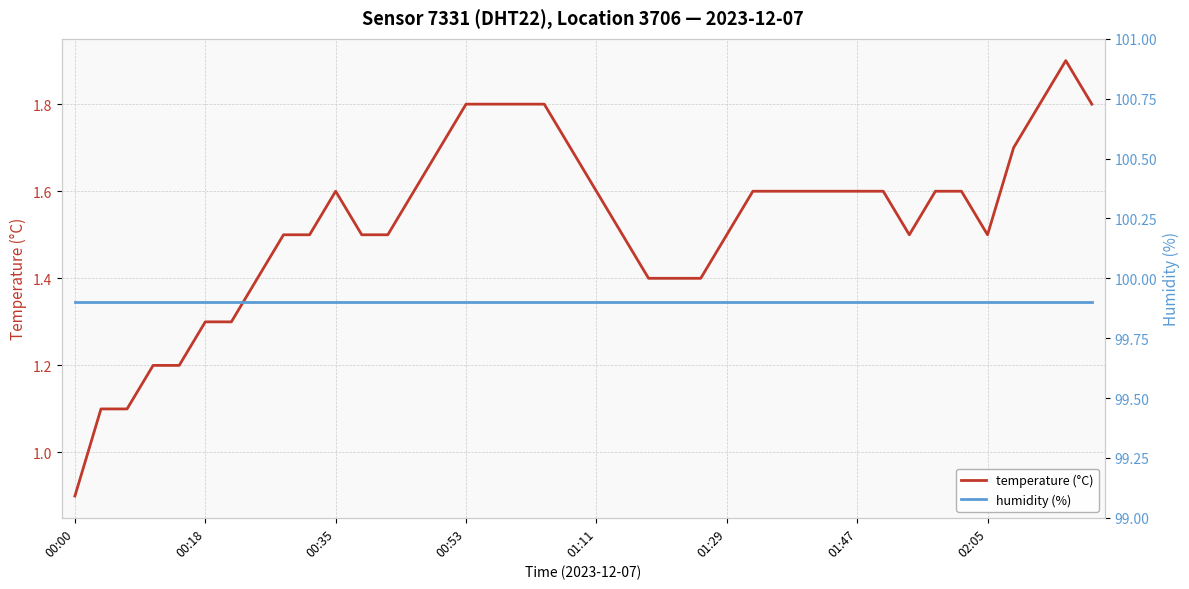

Reading left to right, what are all the values shown in this chart?

temperature (°C): 0.9	1.1	1.1	1.2	1.2	1.3	1.3	1.4	1.5	1.5	1.6	1.5	1.5	1.6	1.7	1.8	1.8	1.8	1.8	1.7	1.6	1.5	1.4	1.4	1.4	1.5	1.6	1.6	1.6	1.6	1.6	1.6	1.5	1.6	1.6	1.5	1.7	1.8	1.9	1.8
humidity (%): 99.9	99.9	99.9	99.9	99.9	99.9	99.9	99.9	99.9	99.9	99.9	99.9	99.9	99.9	99.9	99.9	99.9	99.9	99.9	99.9	99.9	99.9	99.9	99.9	99.9	99.9	99.9	99.9	99.9	99.9	99.9	99.9	99.9	99.9	99.9	99.9	99.9	99.9	99.9	99.9